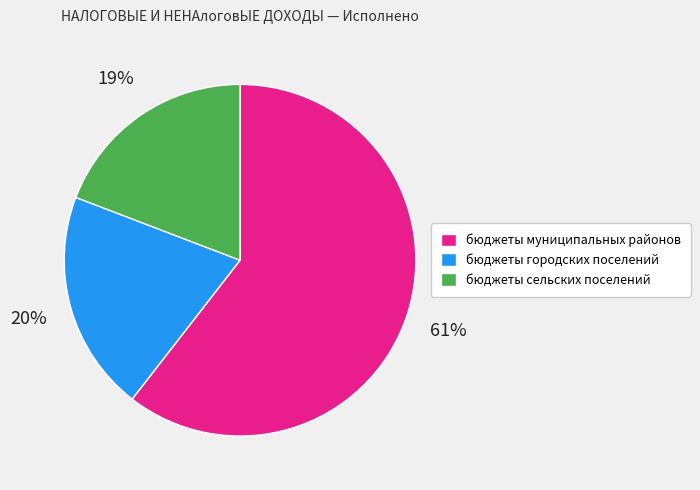

Approximately how many times larger is the value at бюджеты муниципальных районов compared to бюджеты сельских поселений?

3.2